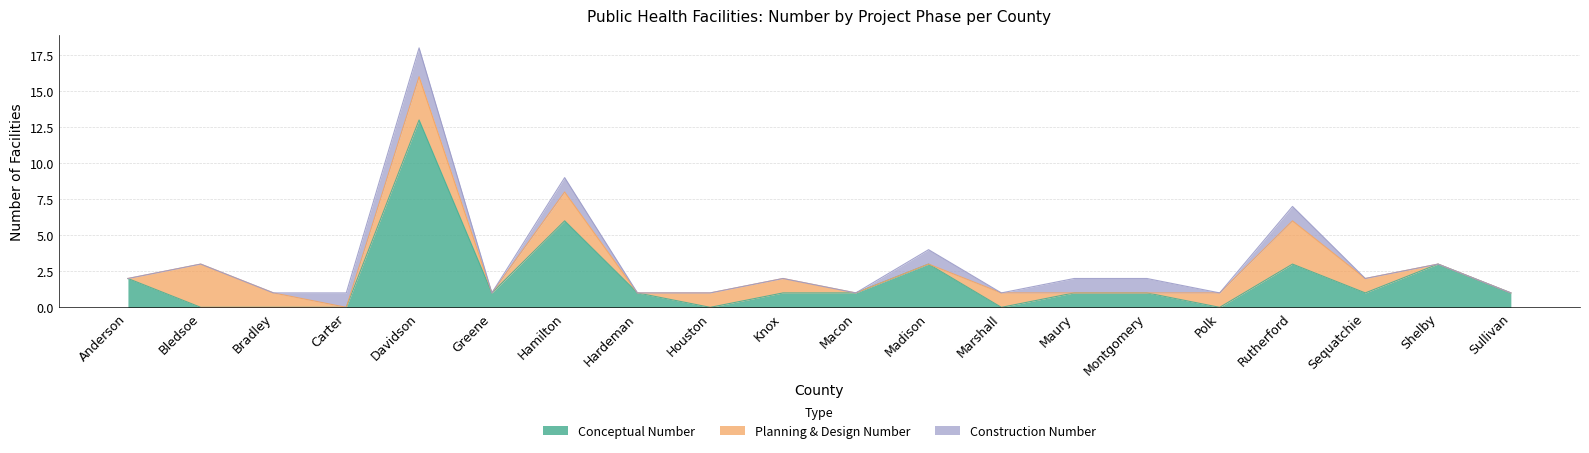

Which series has the widest spread of values?

Conceptual Number